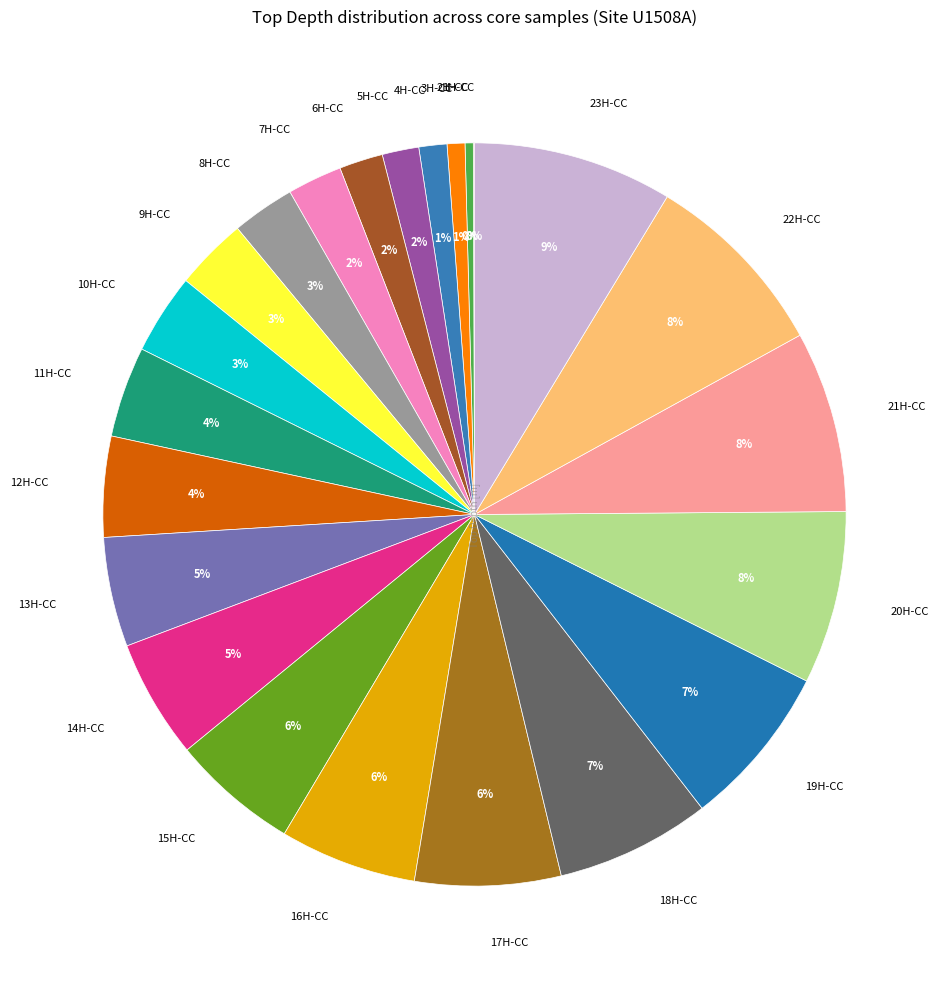

To the nearest percent, what is the difference between the largest and smallest slice percentages?

9%